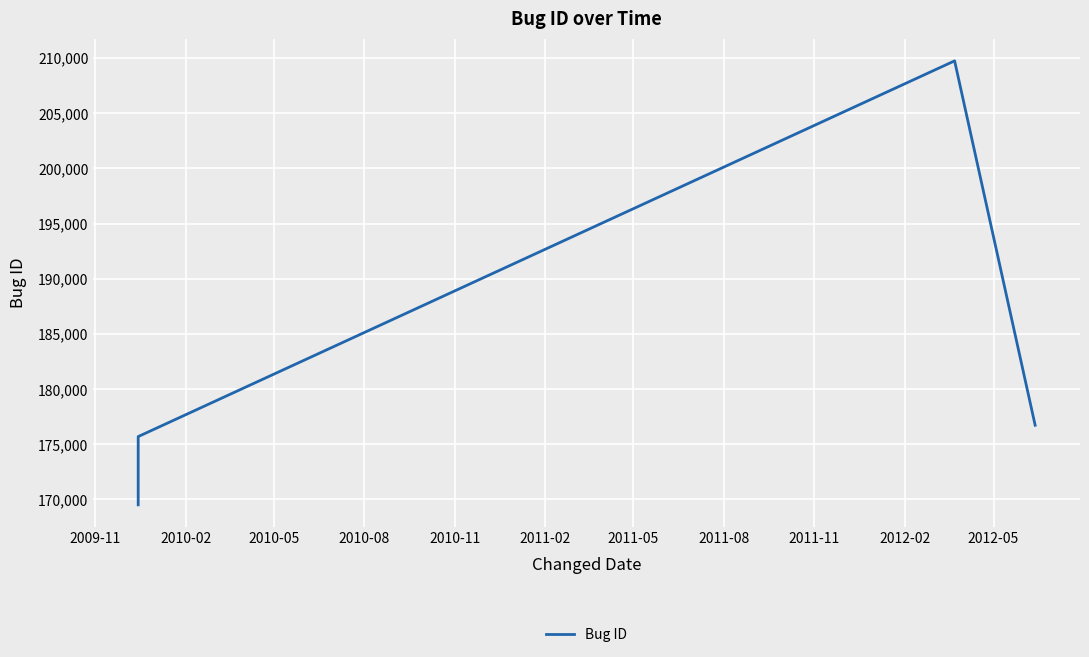

True or false: there are more than 1 points higher than both neighbors.

False